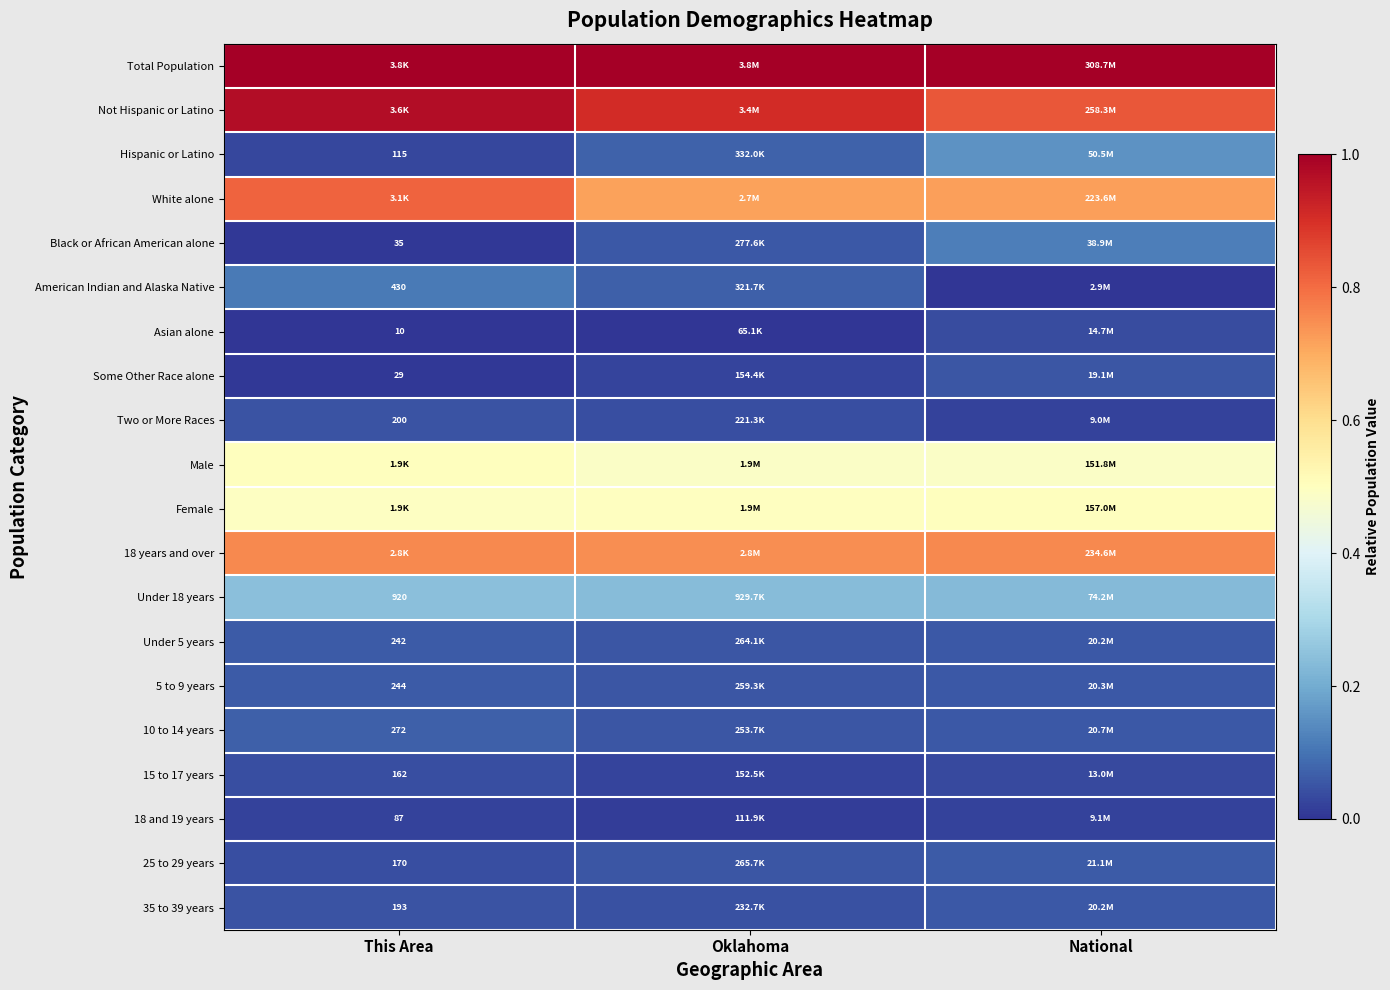

Count the White alone values in the range 0 to 1.

3